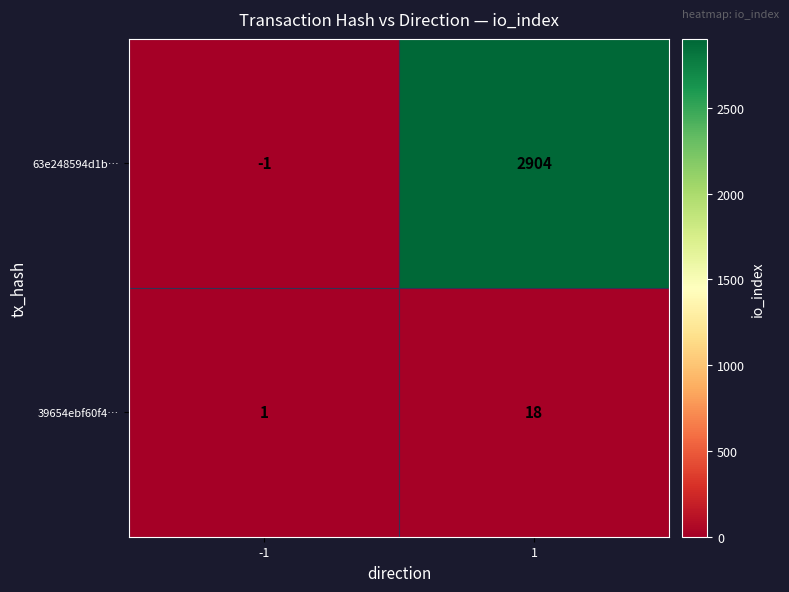

True or false: 63e248594d1b… has a value of 4726 at 1.

False